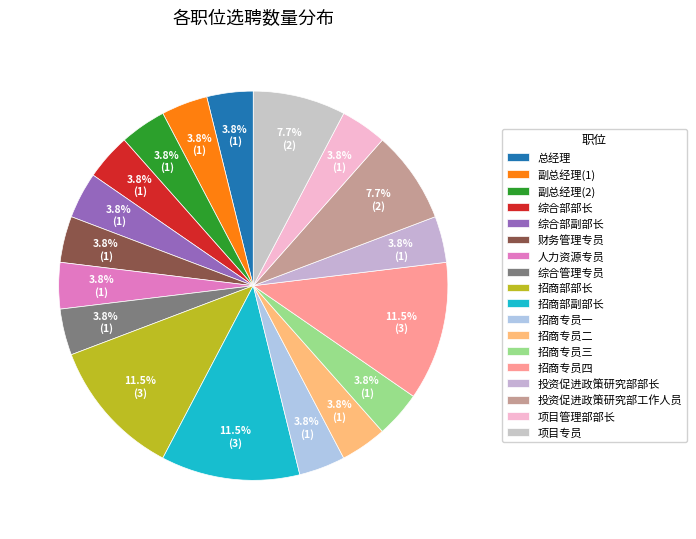

What is the ratio of the value at 投资促进政策研究部部长 to the value at 招商专员二?

1.0